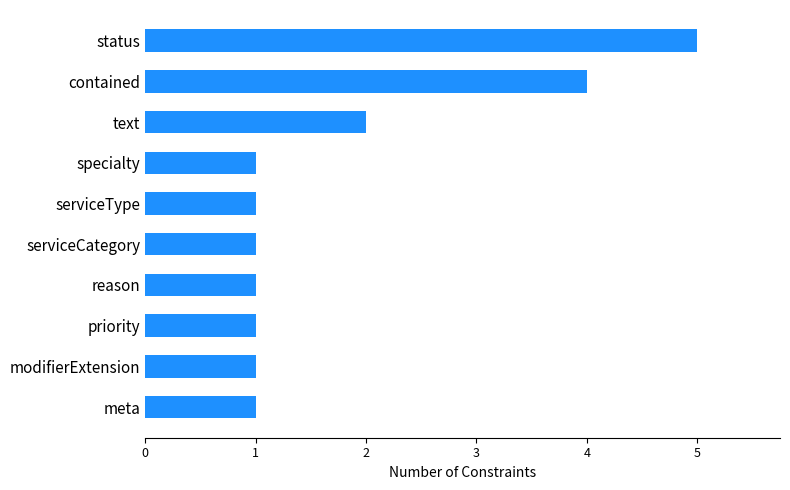

What is the greatest value displayed?

5